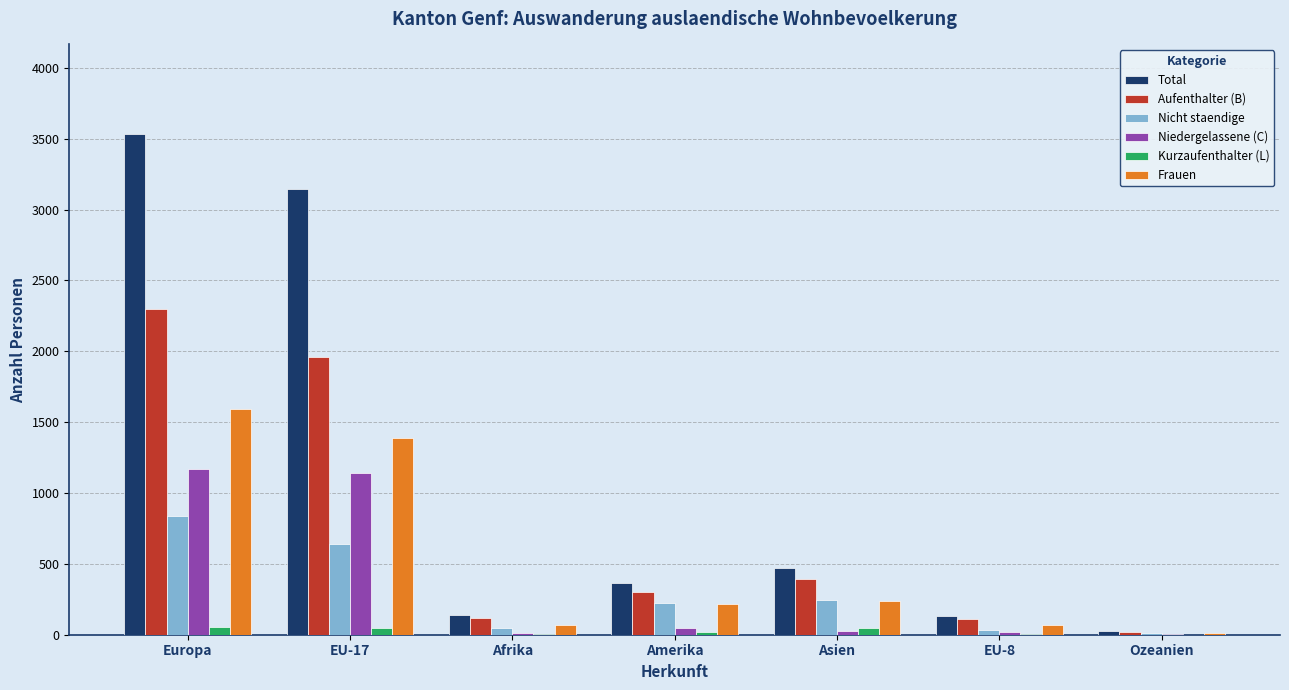

Which series has the largest total across all categories?

Total